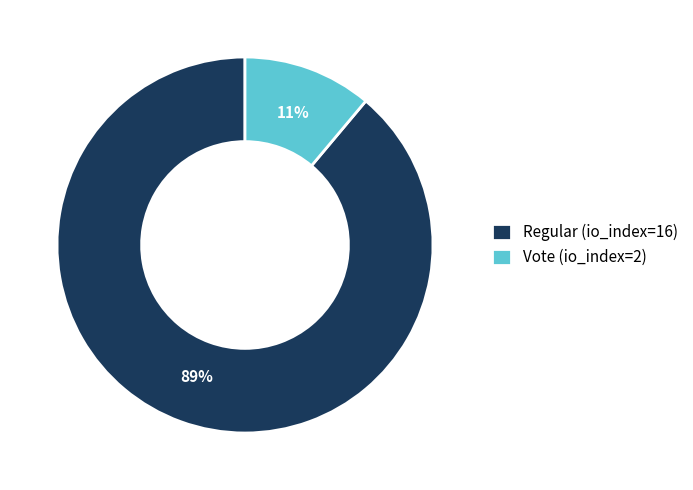

Do Regular (io_index=16) and Vote (io_index=2) together represent more than half of the pie?

Yes